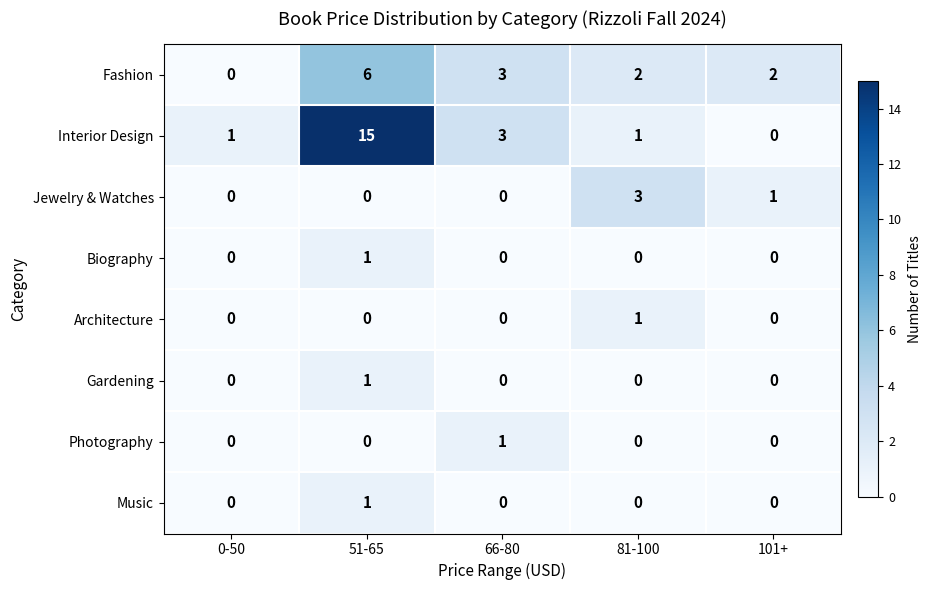

What is the maximum value shown in the chart?

15